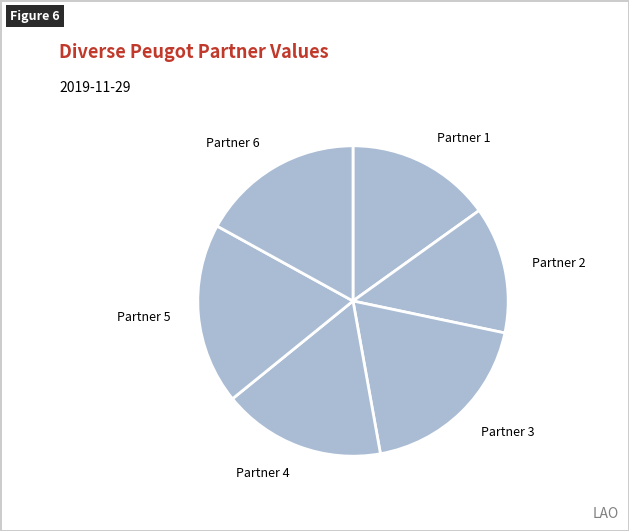

Does Partner 4 account for over 50% of the chart?

No